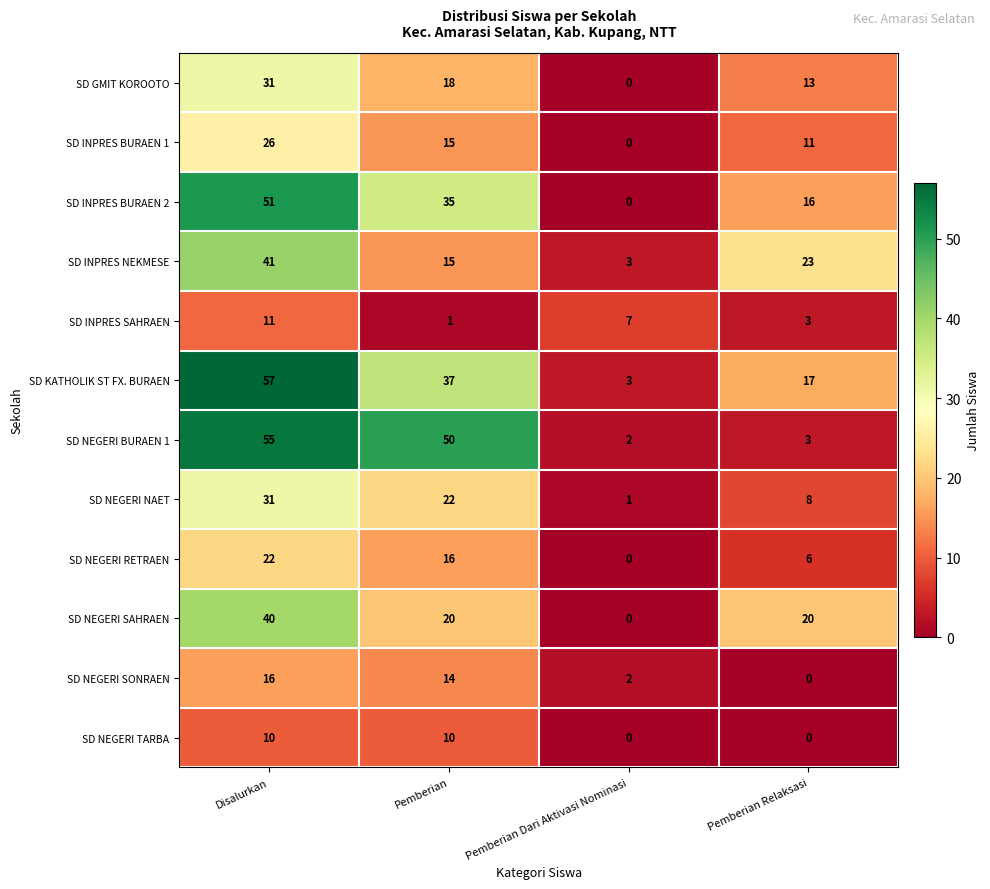

Count the number of categories in the chart.

4